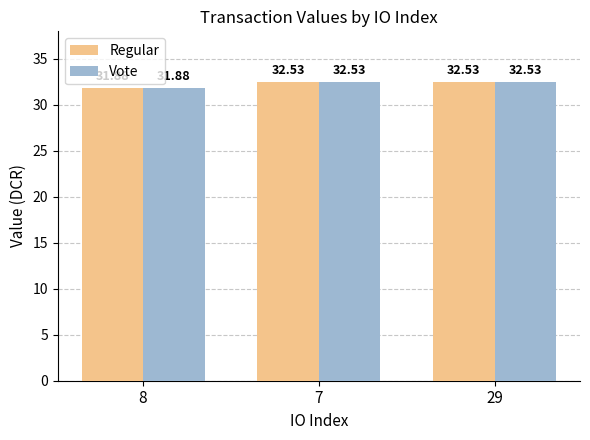

Reading left to right, list all the values displayed in this chart.

Regular: 8=31.9	7=32.5	29=32.5
Vote: 8=31.9	7=32.5	29=32.5